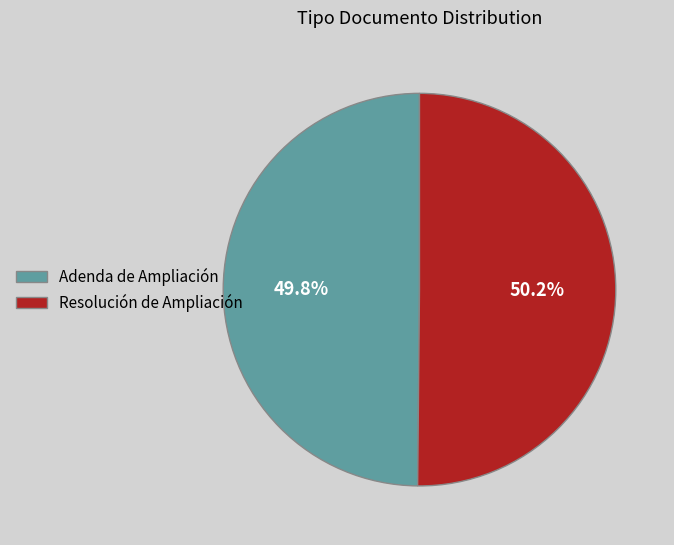

Combined, do Adenda de Ampliación and Resolución de Ampliación account for over 50%?

Yes